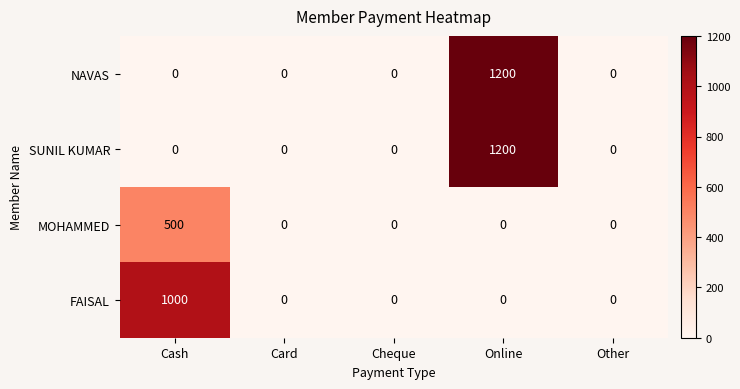

How many categories are shown in the chart?

5